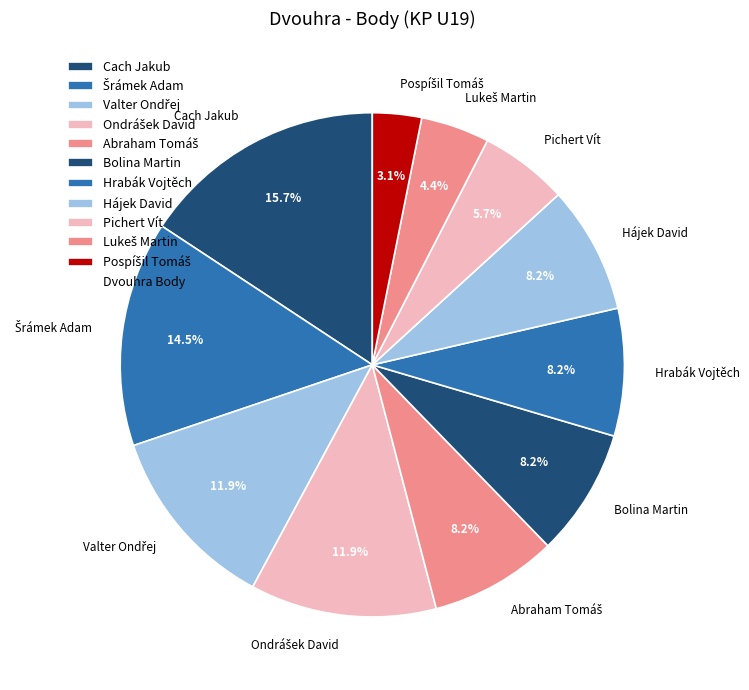

Is there any slice that represents more than half of the pie?

No